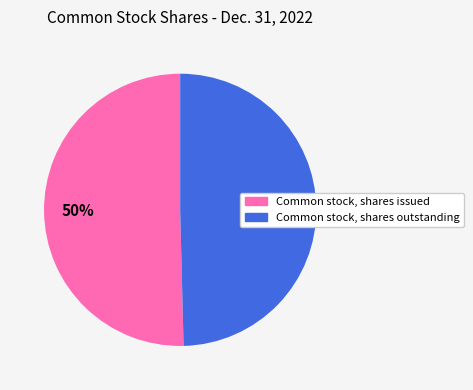

To the nearest percent, what is the average slice percentage?

50%